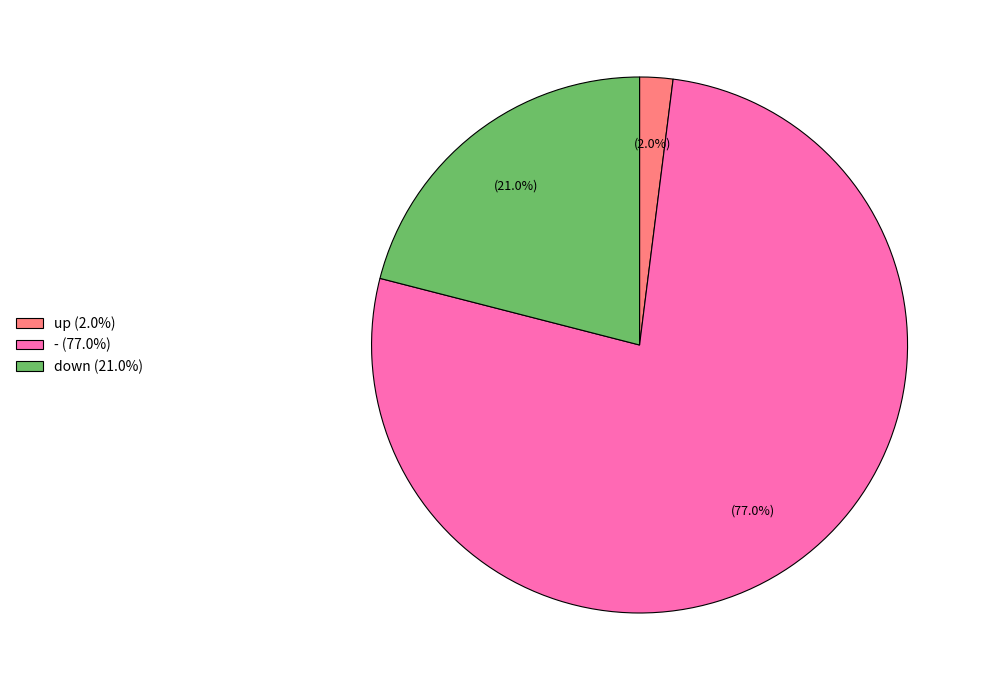

How many segments does this pie chart have?

3